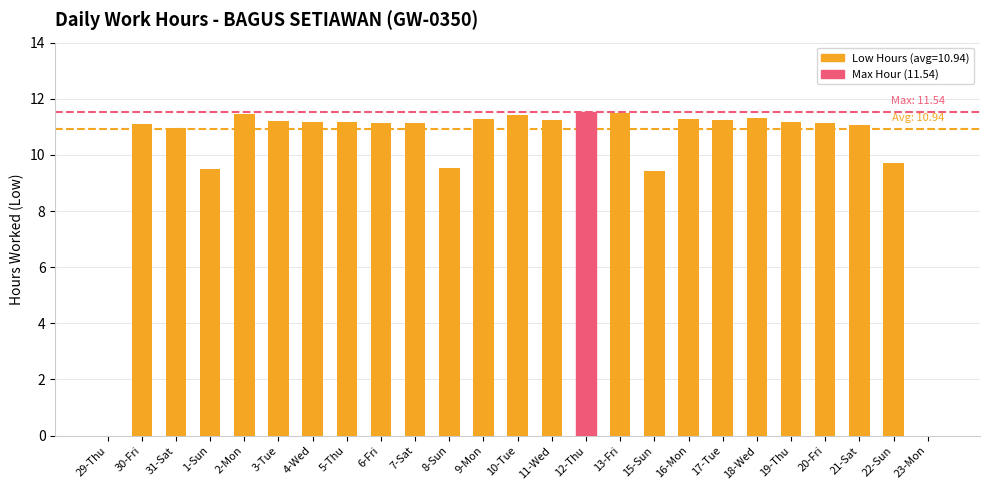

How many categories are shown in the chart?

25